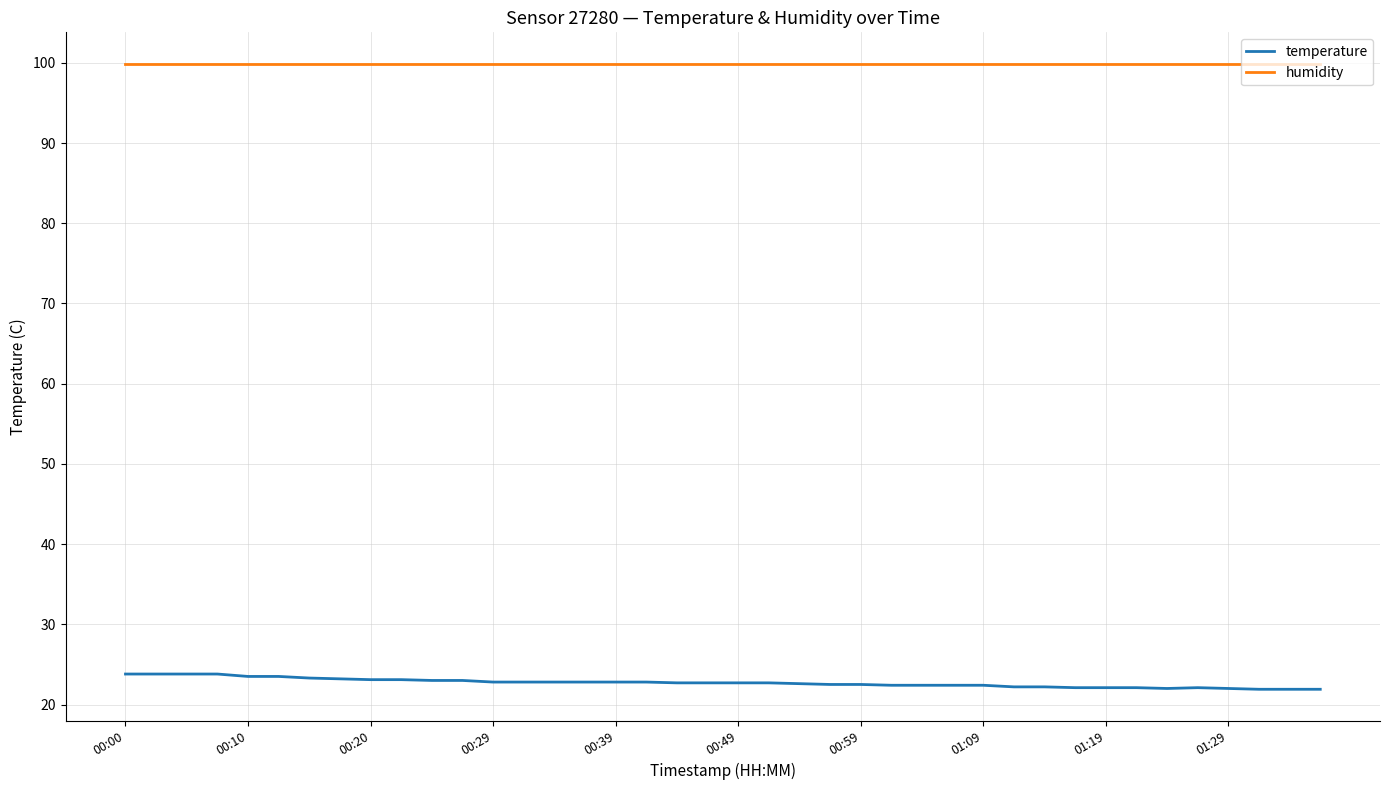

How many distinct data groups are displayed?

2